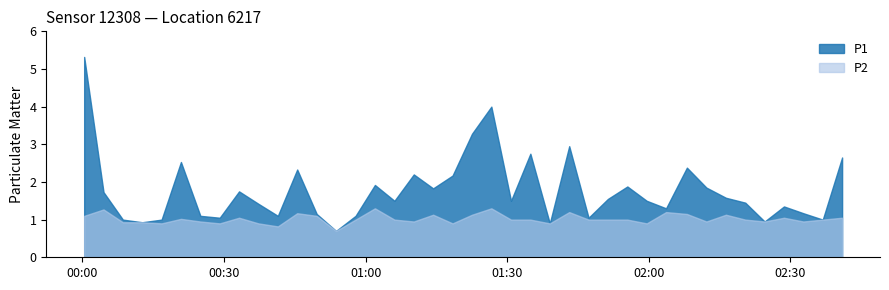

True or false: P2 and P1 cross at least once.

False